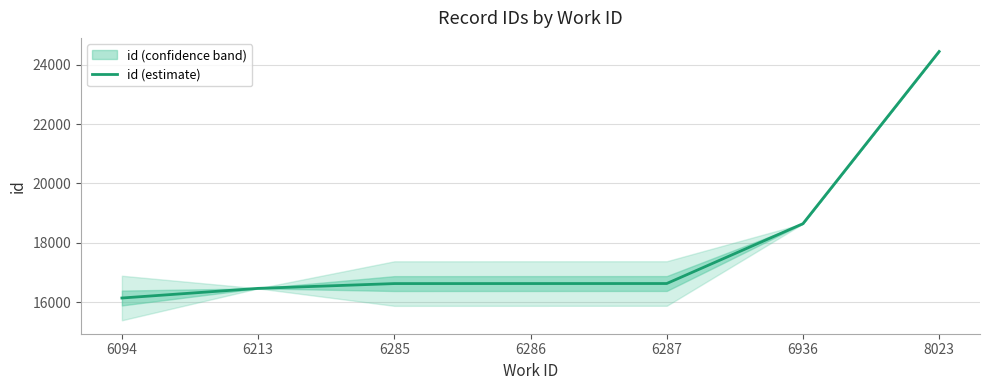

What is the sum of all values?

125579.5